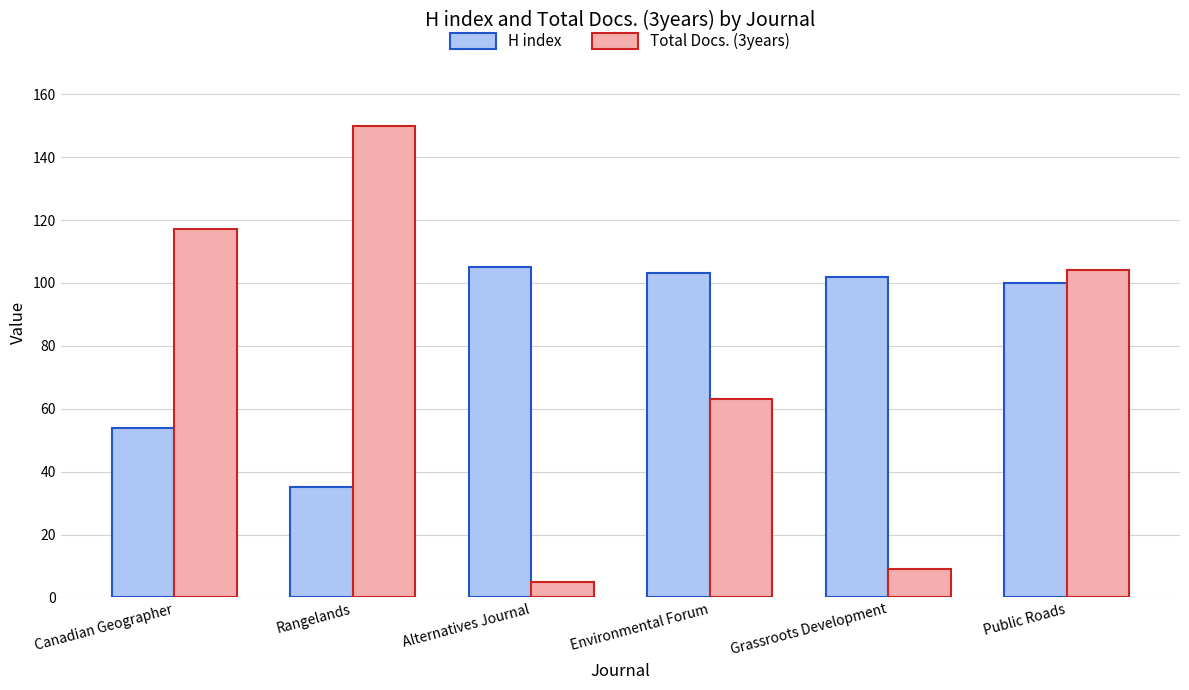

The H index series shows 33 at Grassroots Development. True or false?

False